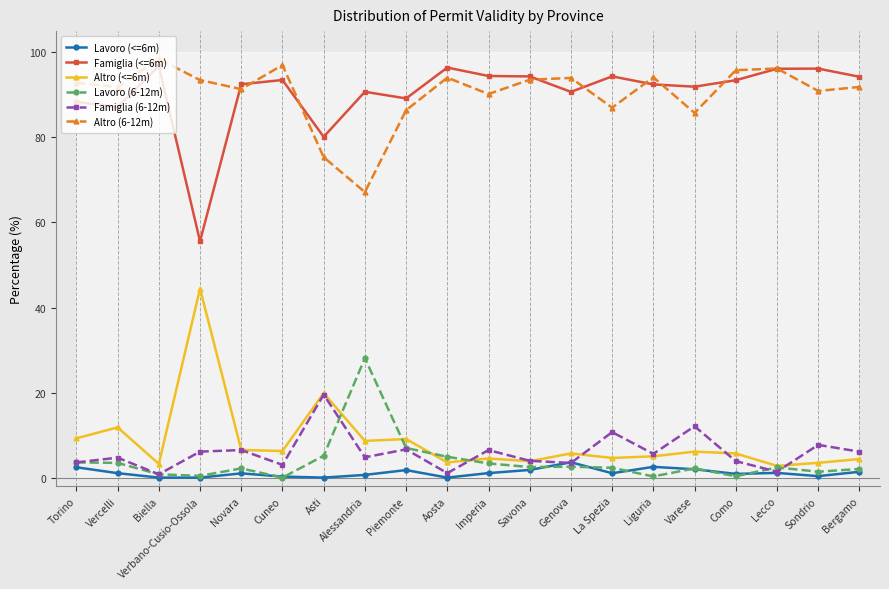

What is the difference between the Famiglia (<=6m) values at Biella and Imperia?

2.3